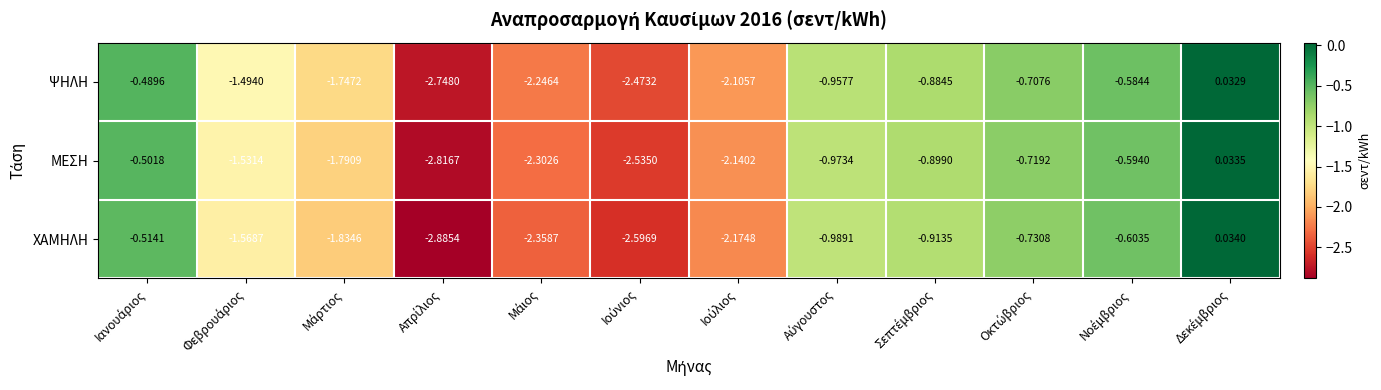

Which series has the widest spread of values?

ΧΑΜΗΛΗ